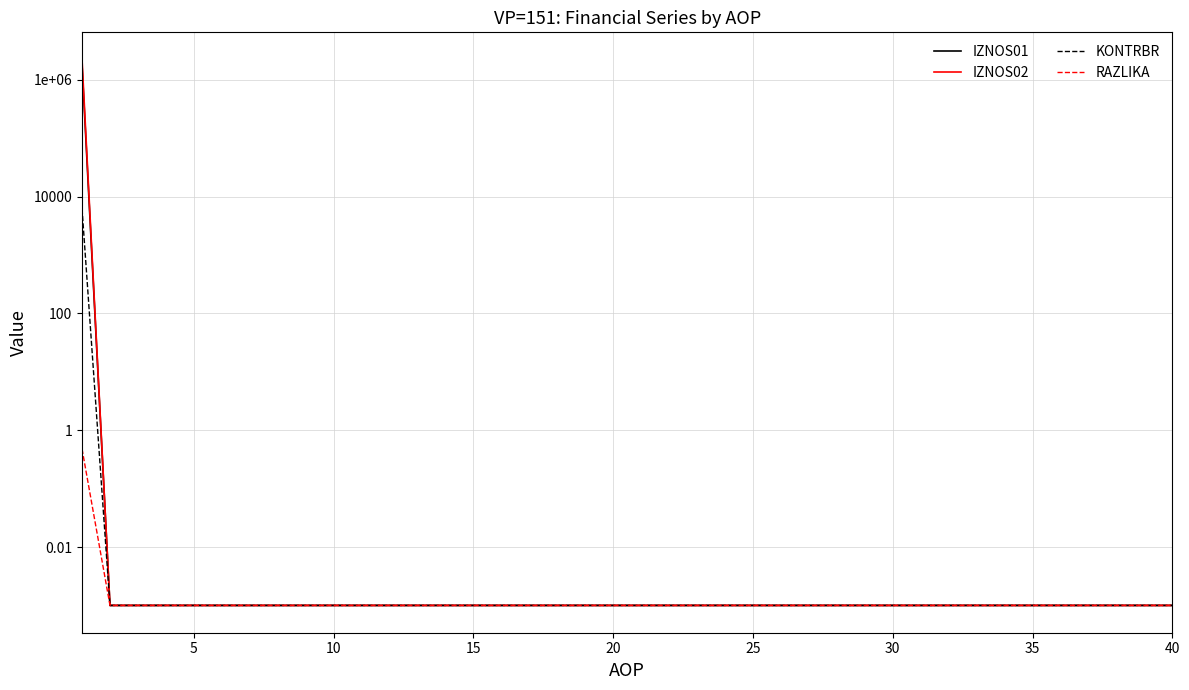

Which series has the largest range (max minus min)?

IZNOS02